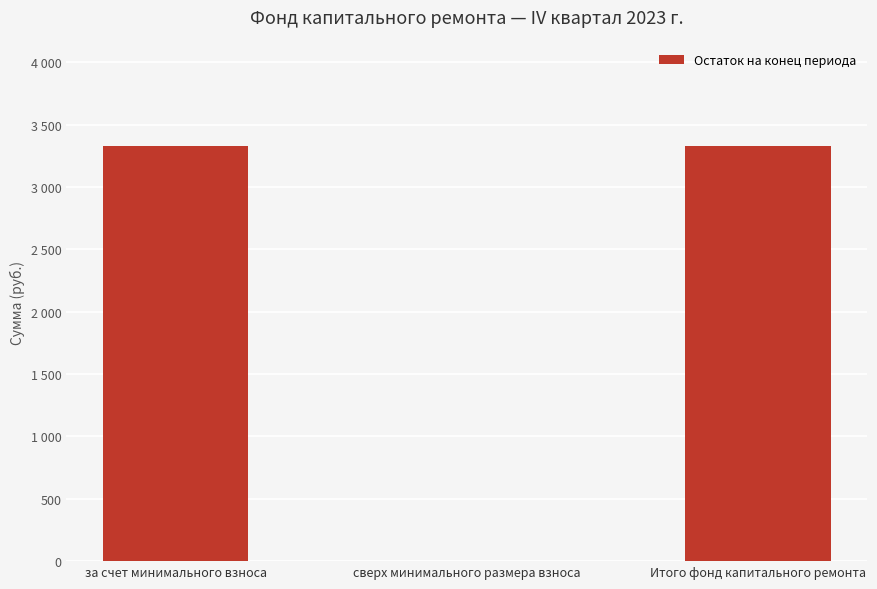

What is the approximate value at Итого фонд капитального ремонта?

3327.8